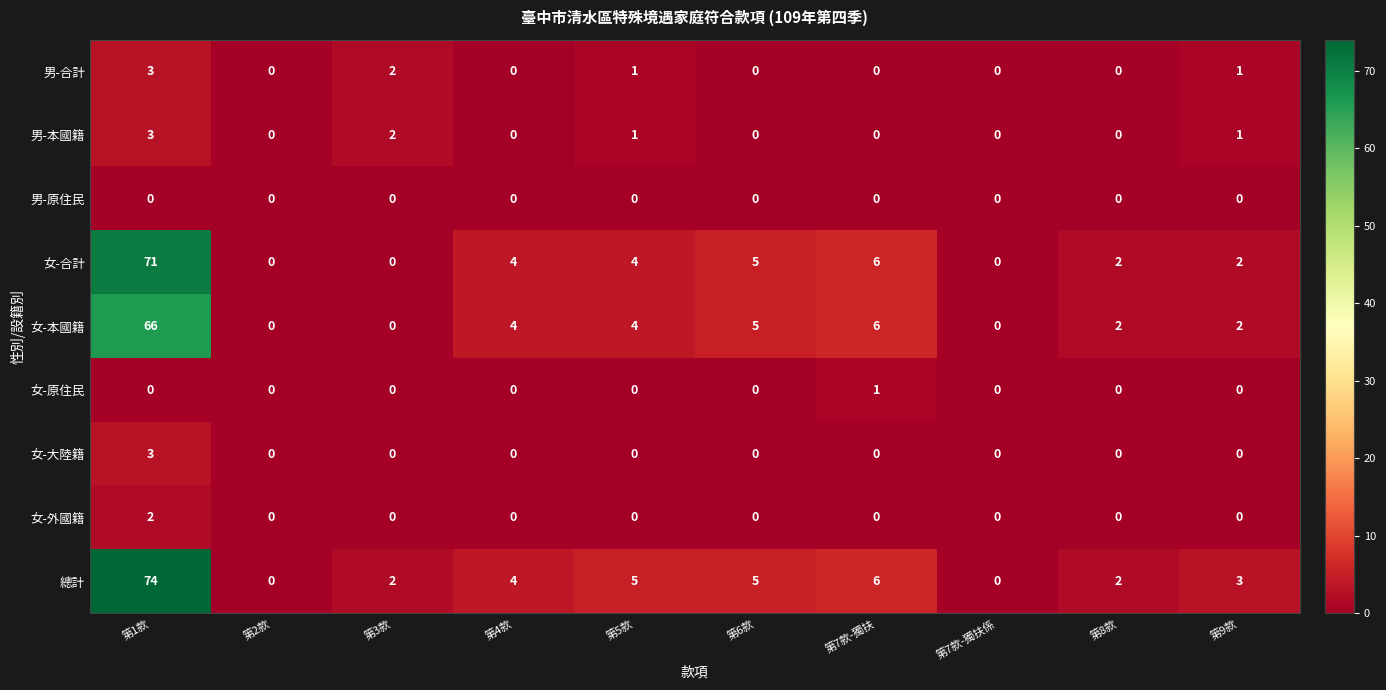

Which series has the largest range (max minus min)?

總計